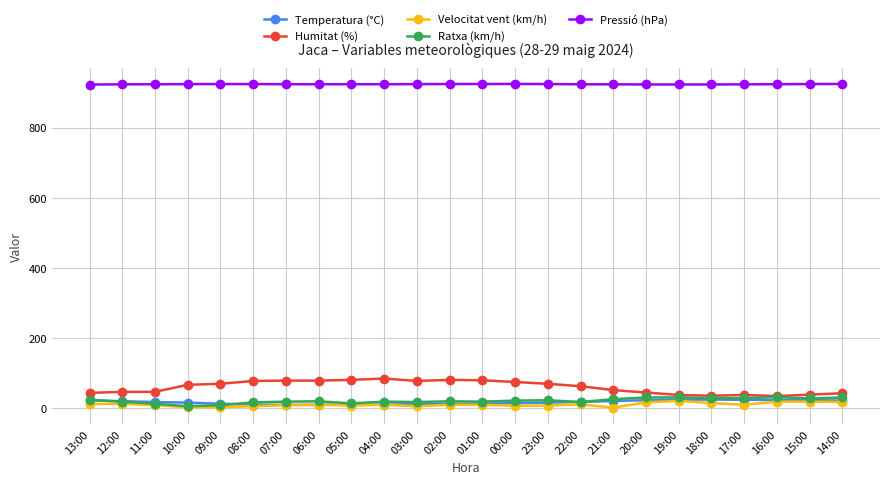

Does the chart display data point markers on the line(s)?

Yes